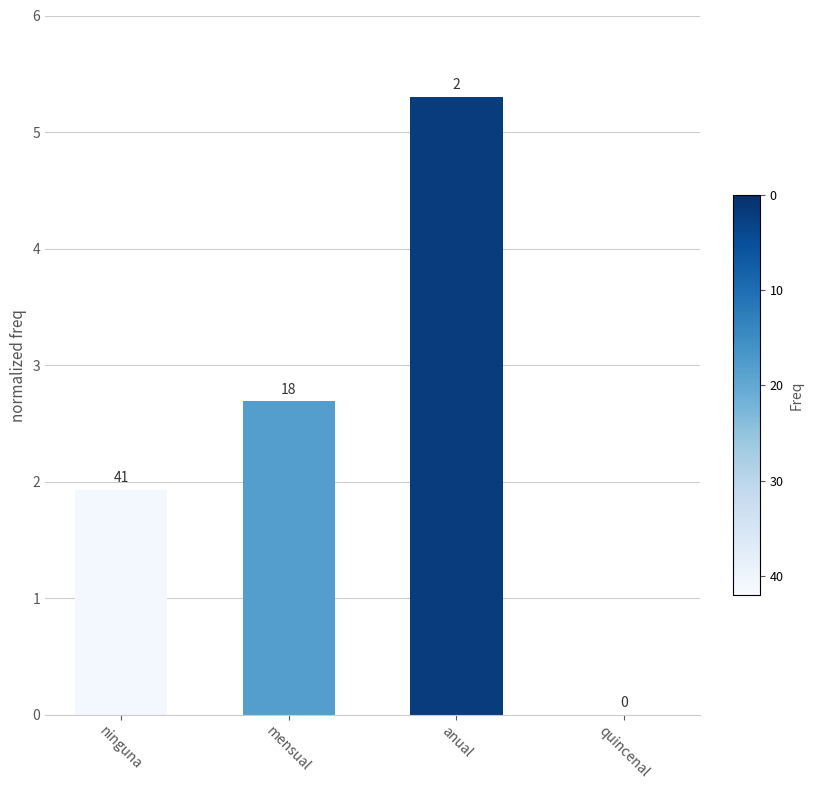

Rank the categories by value from lowest to highest.

quincenal, ninguna, mensual, anual